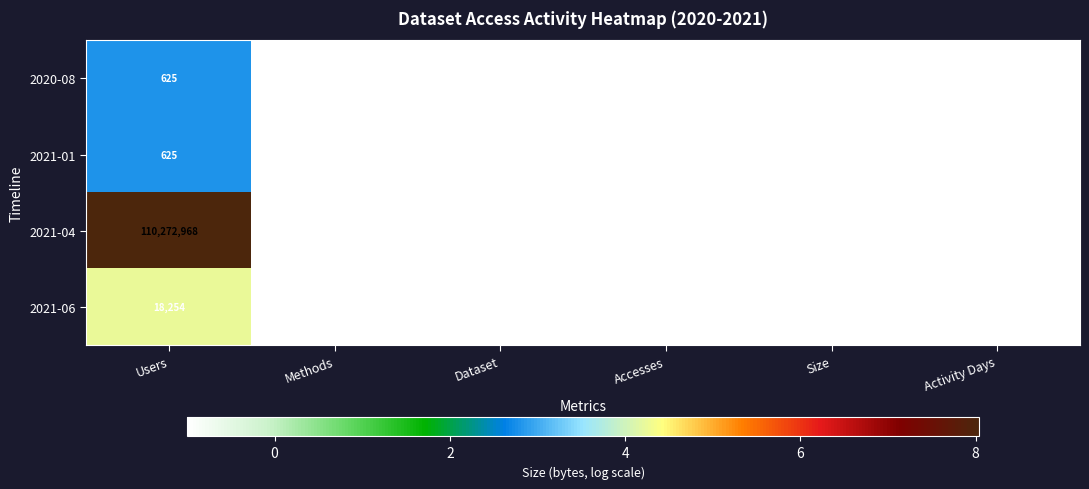

How many categories are shown in the chart?

6